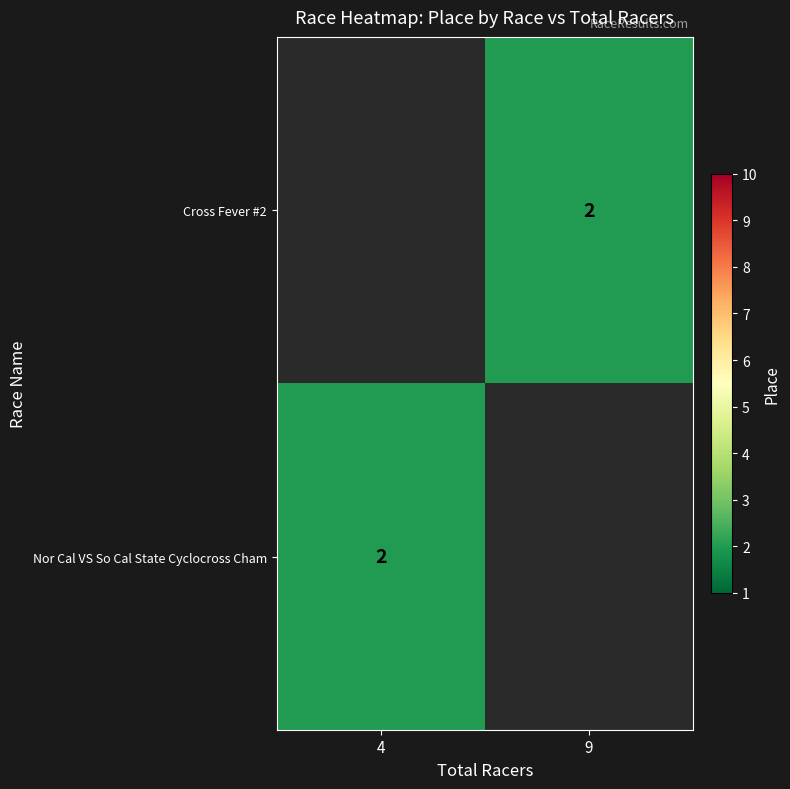

True or false: Nor Cal VS So Cal State Cyclocross Cham has a value of 2.0 at 4.

True